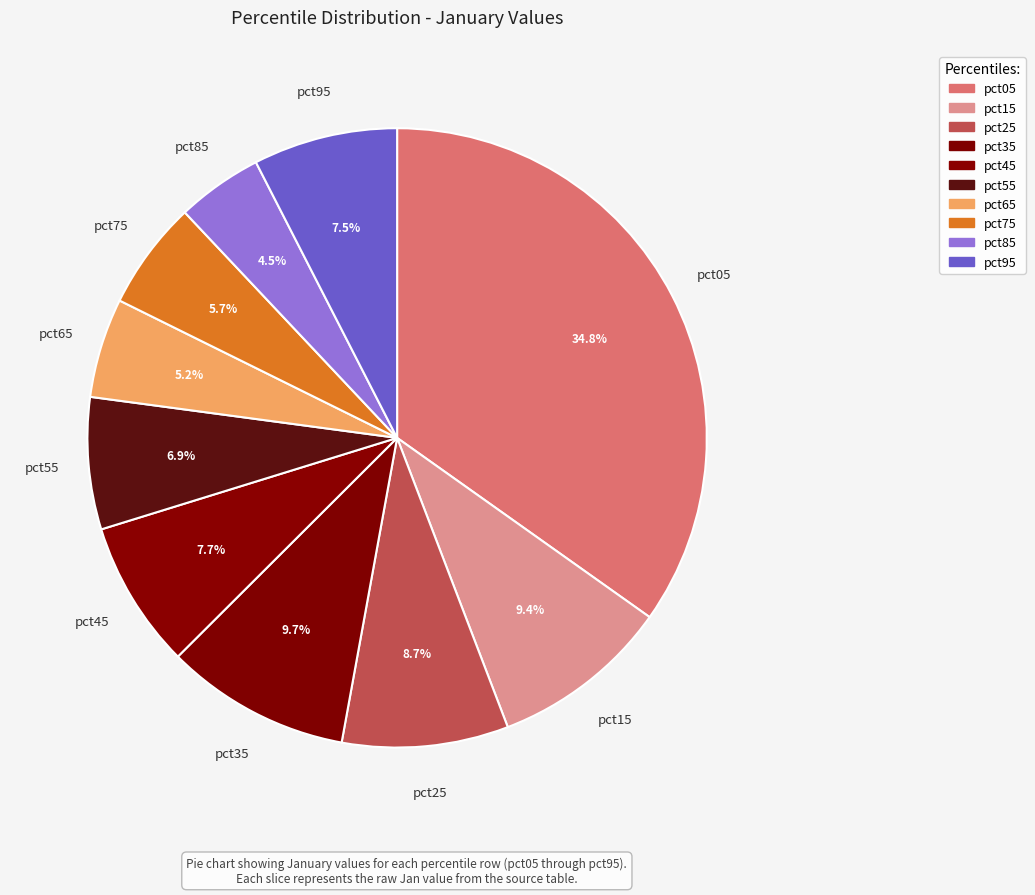

How many slices are in this pie chart?

10